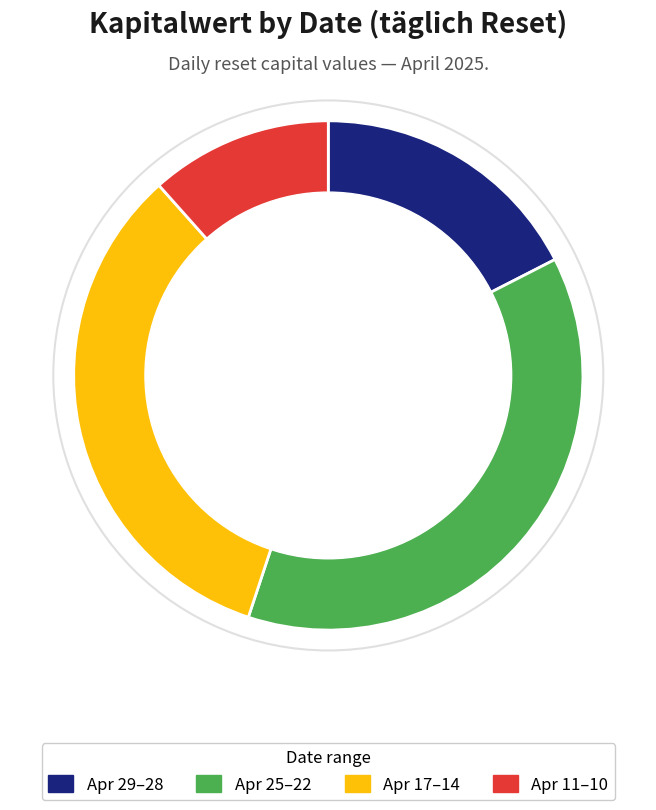

Does any single category account for the majority?

No